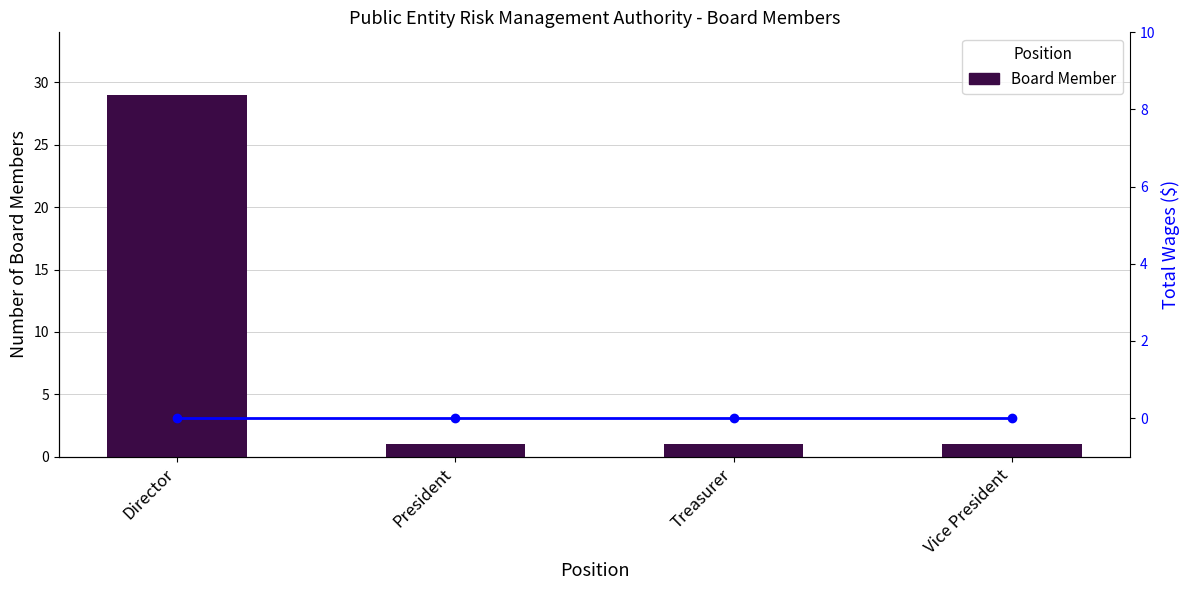

What is the difference between the highest and lowest values at Treasurer?

1